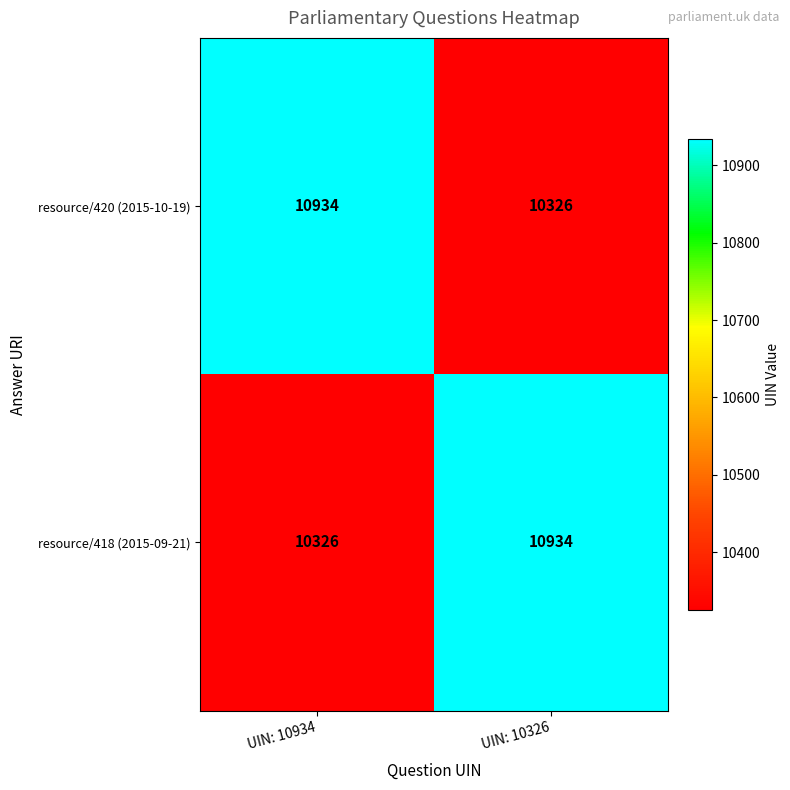

At which label does resource/418 (2015-09-21) reach its minimum?

UIN: 10934